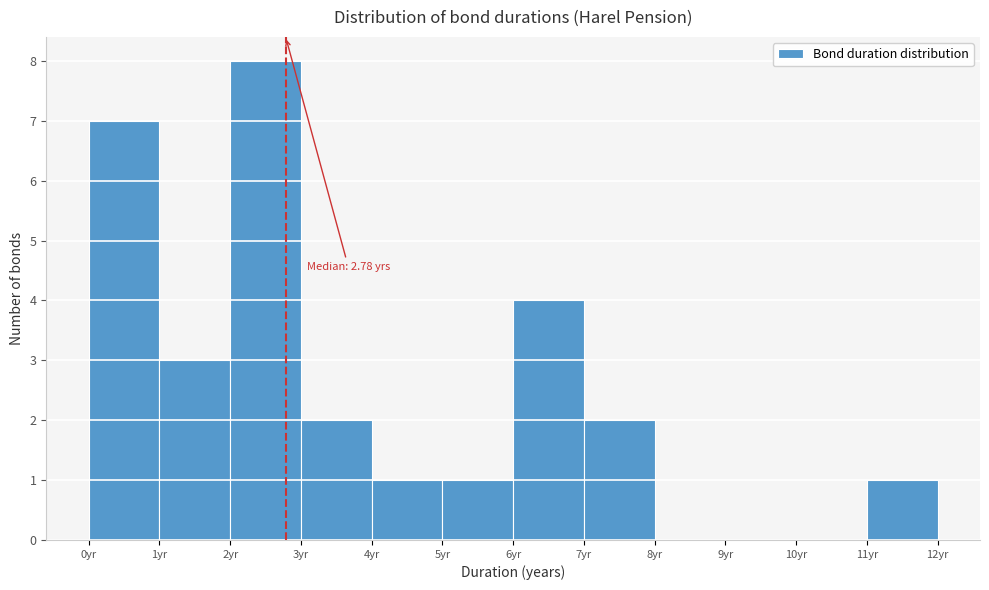

Over which range of the x-axis is the bar tallest?

2 to 3